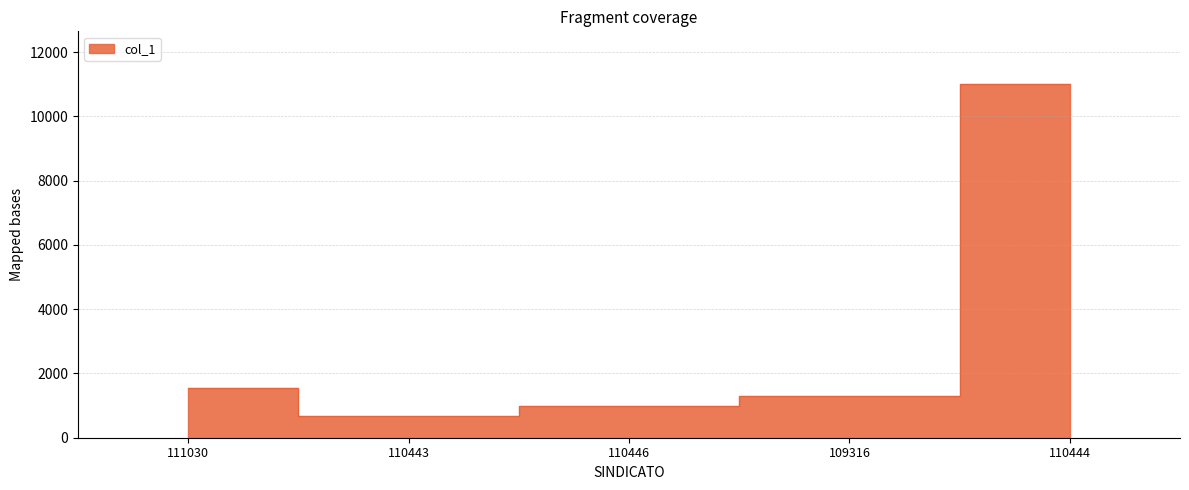

How many lines are shown in the chart?

1